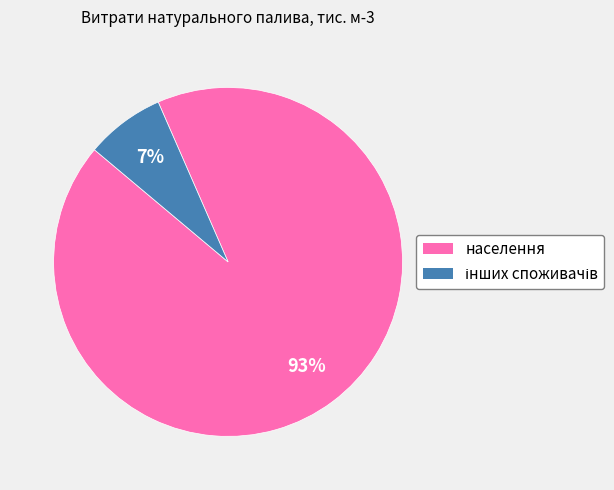

Which category has the biggest portion of the pie?

населення